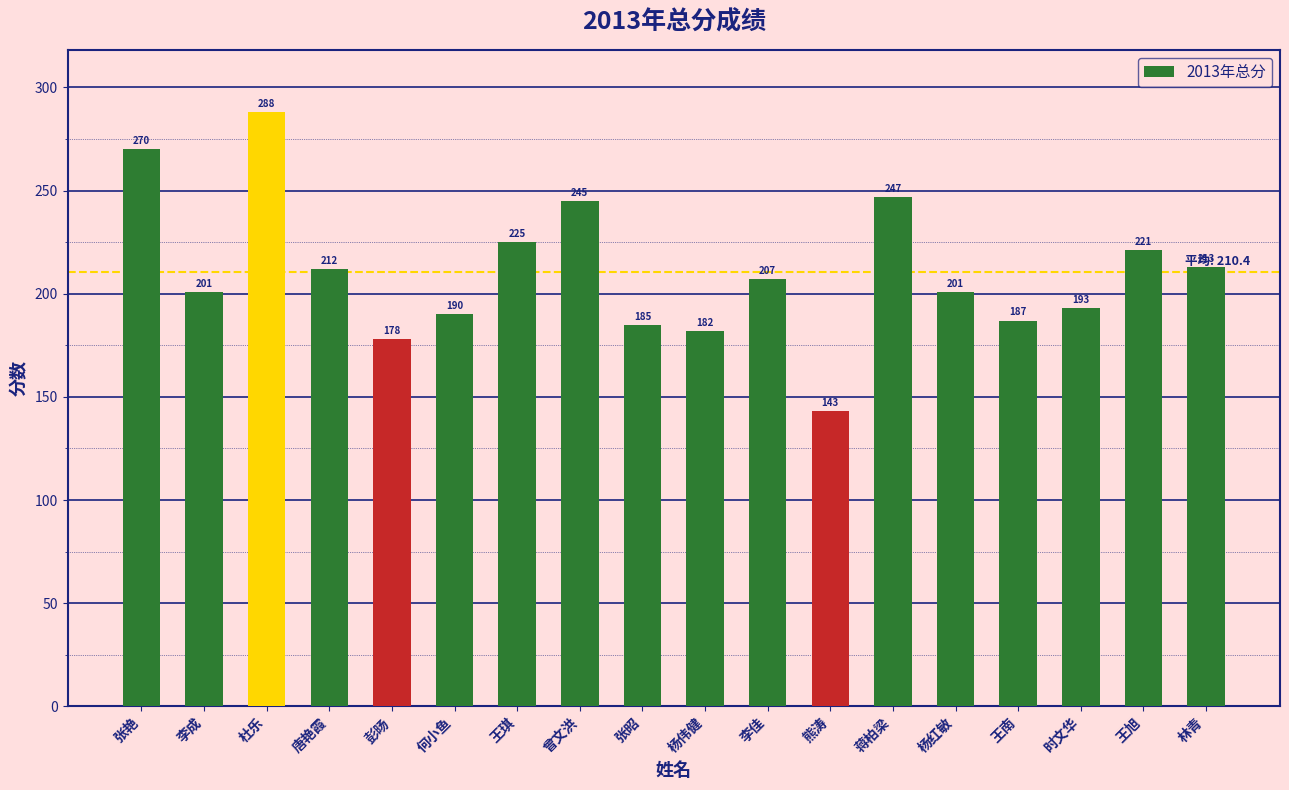

Reading left to right, list all the values displayed in this chart.

270	201	288	212	178	190	225	245	185	182	207	143	247	201	187	193	221	213